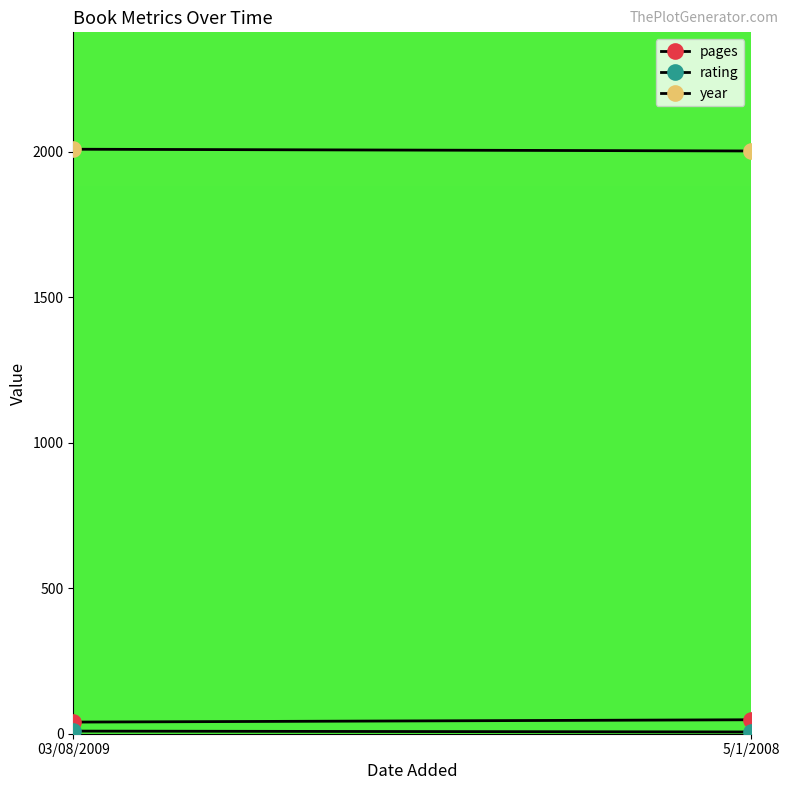

Is the value of pages at 5/1/2008 greater than the value of year at 03/08/2009?

No